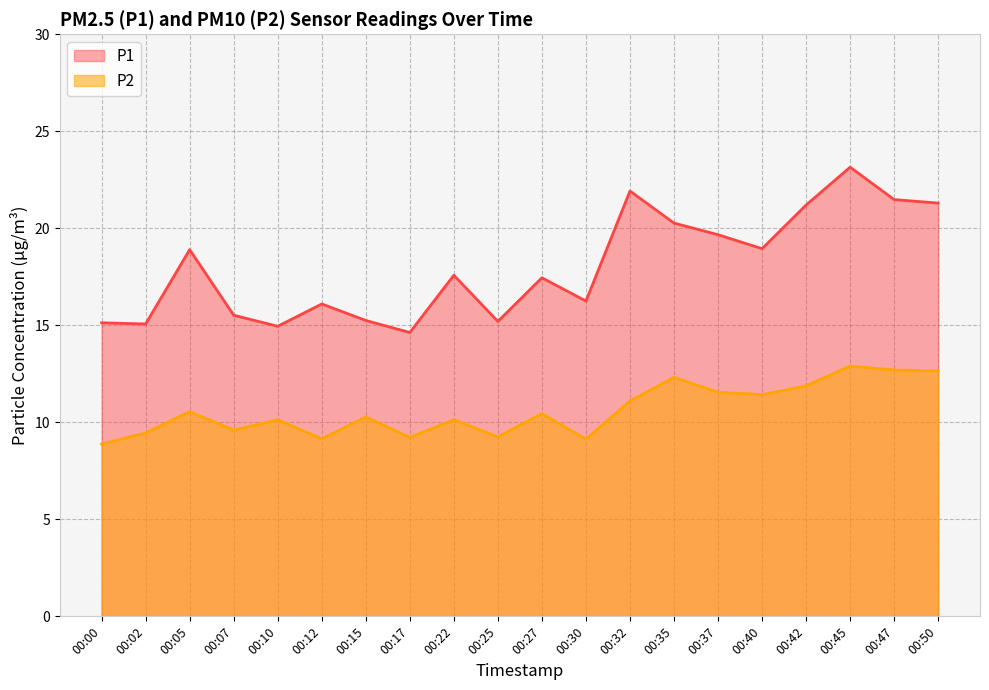

At which category is the sum across all series the highest?

00:45